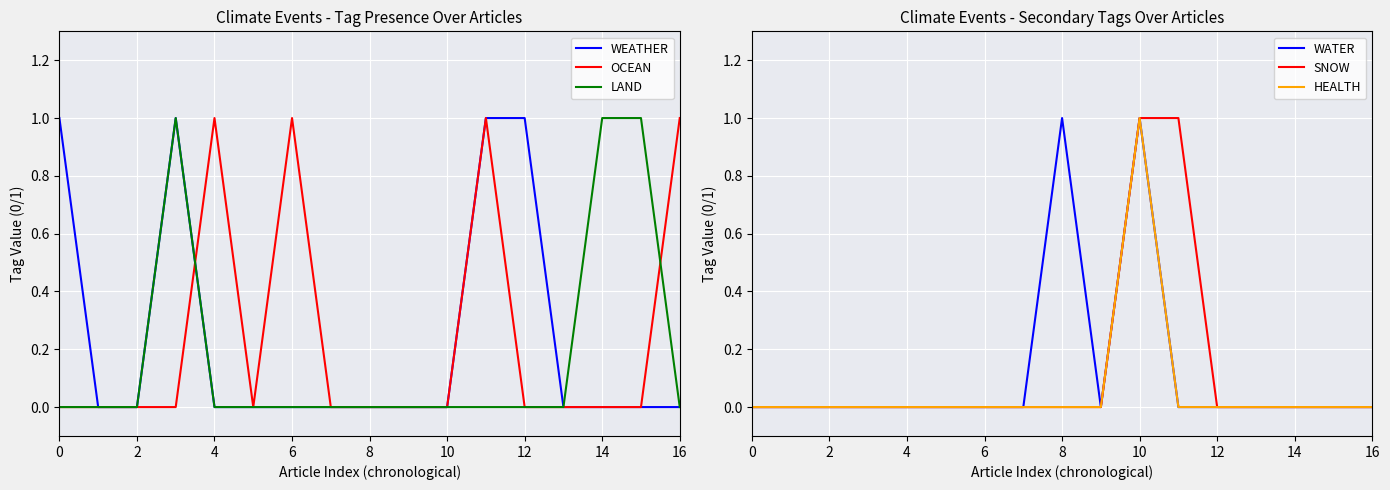

True or false: WEATHER and SNOW cross at least once.

False